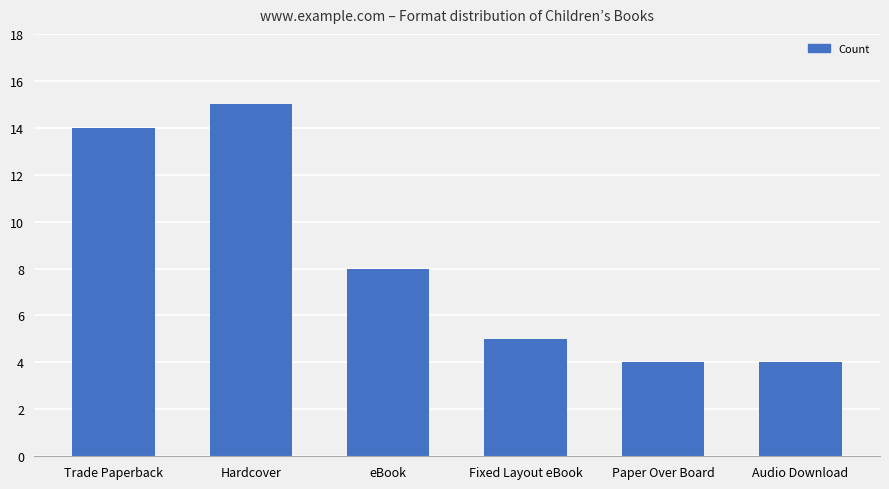

What position from the left is Fixed Layout eBook?

4